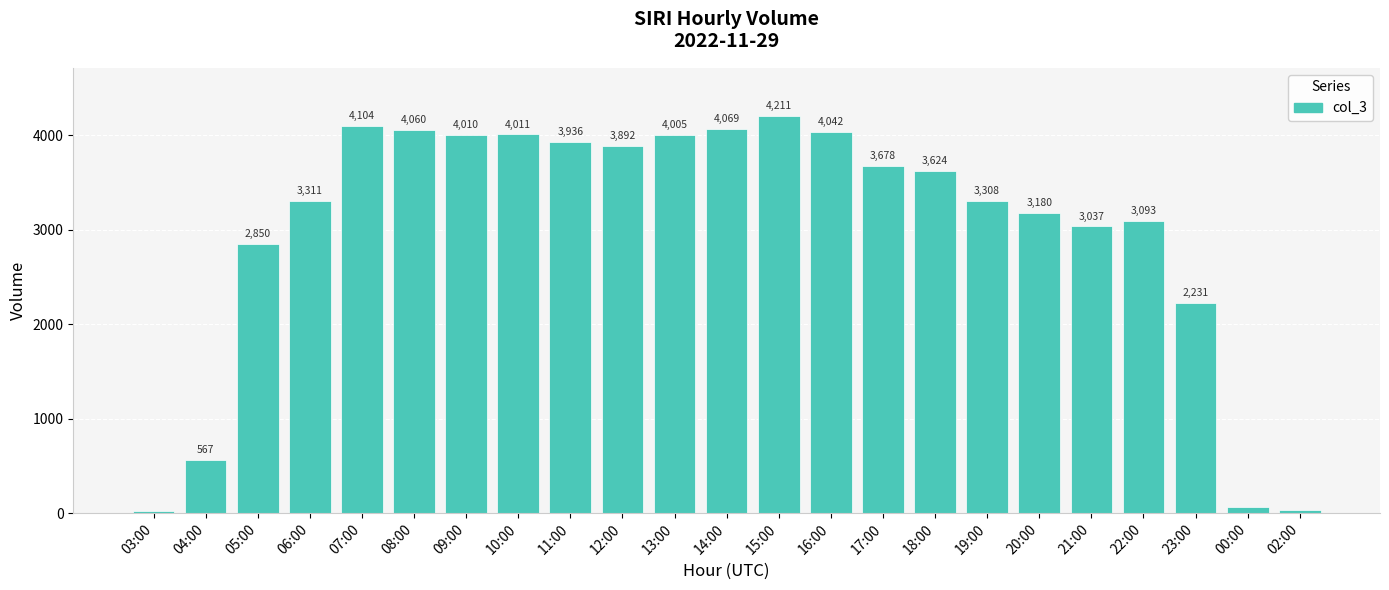

True or false: the data shows 3180 at 20:00.

True